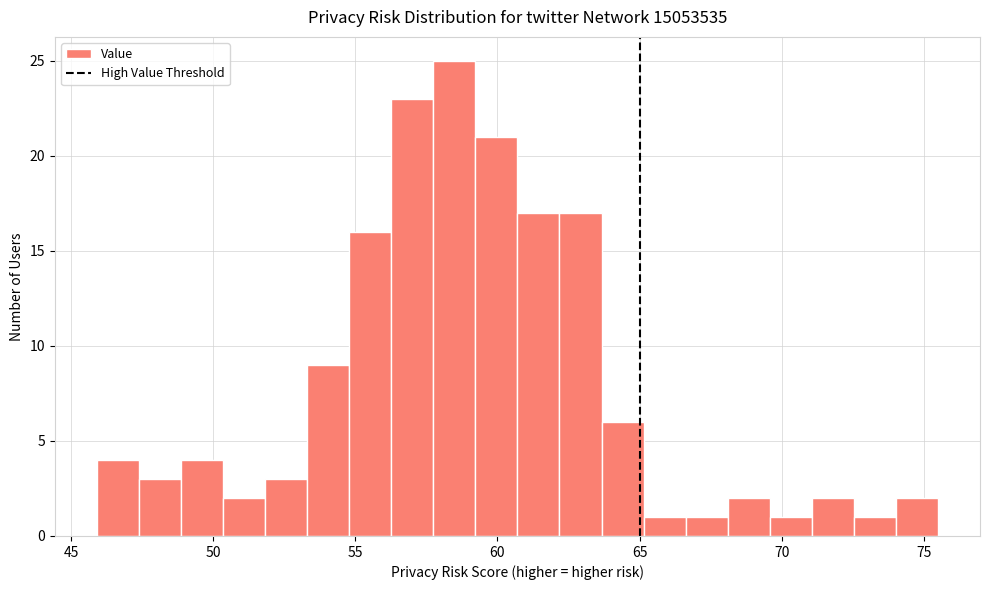

Around what value on the x-axis is the tallest bar? Give the approximate position of its centre, as read against the axis.

58.5